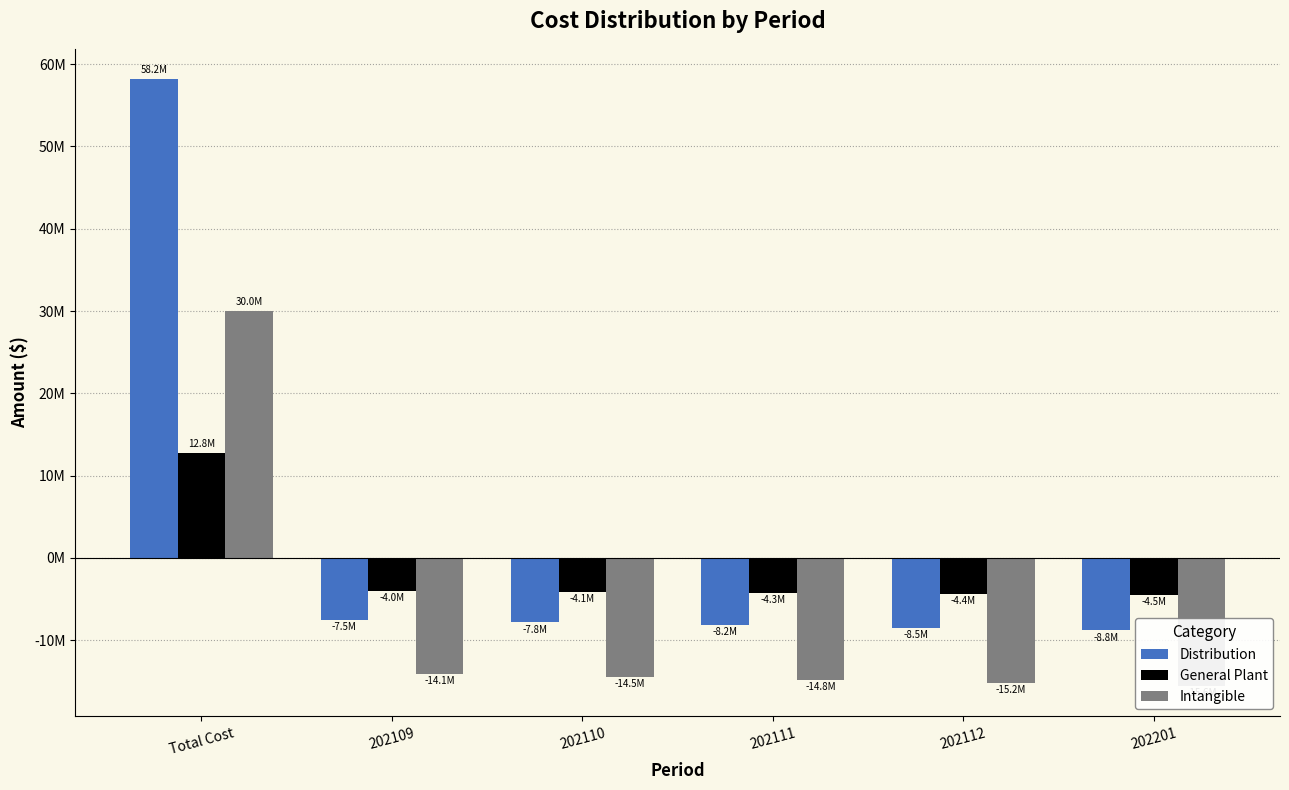

Is it true that Intangible equals -14476271.2 at 202110?

True